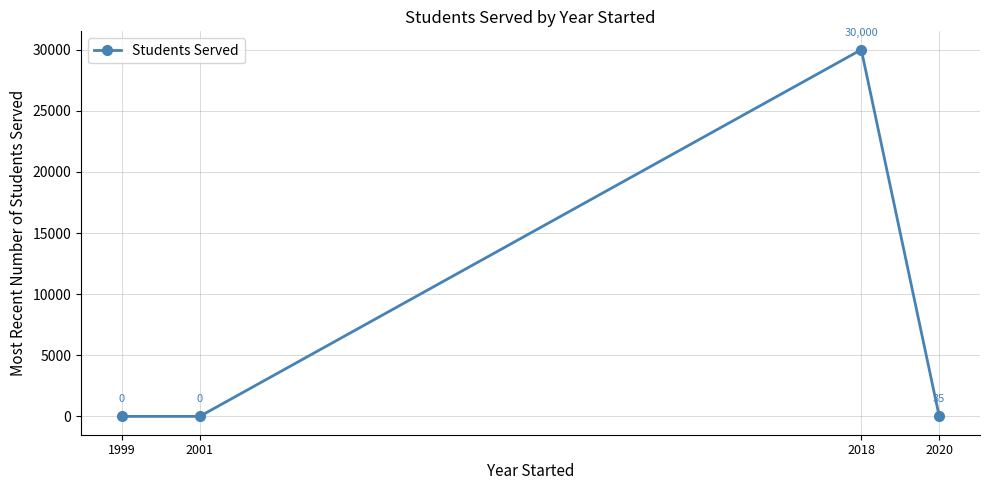

Which has a higher value, 2018 or 1999?

2018